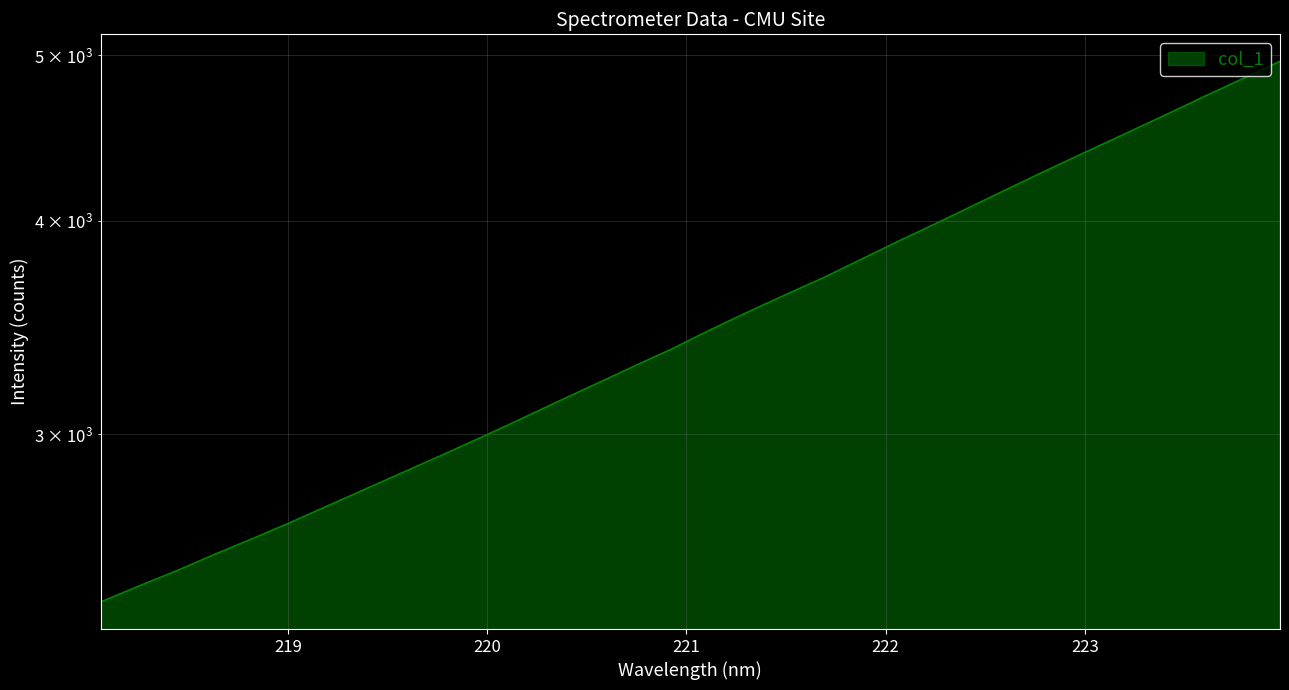

What is the difference between the second highest and second lowest values?

2395.6